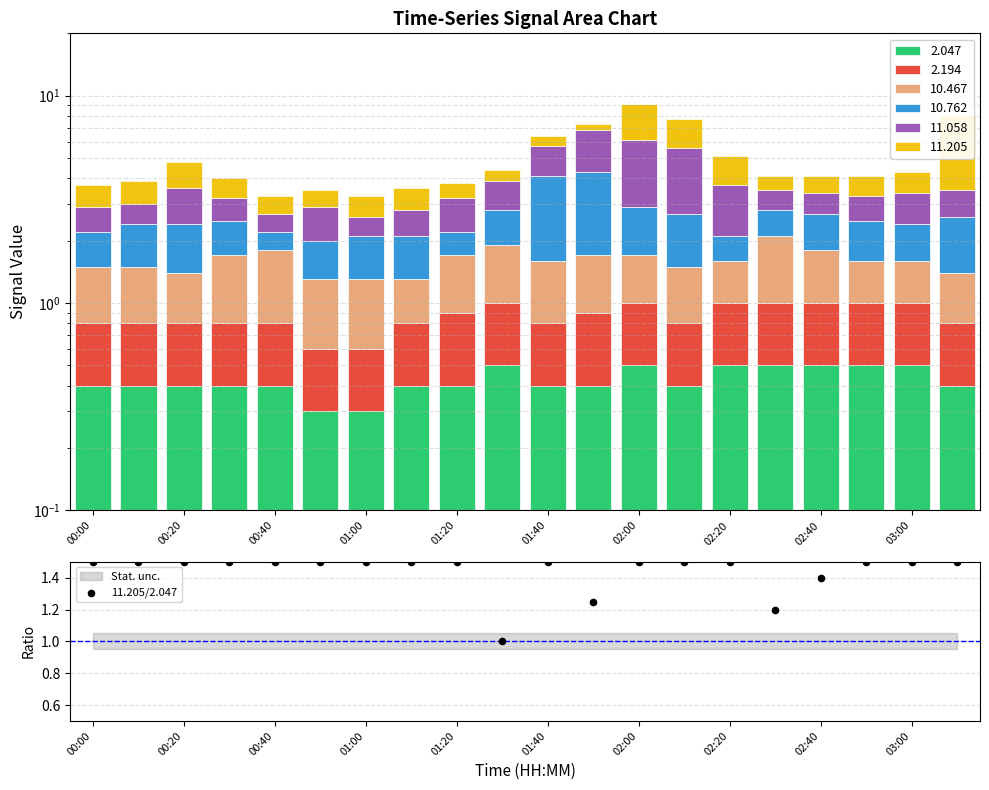

Which has a higher value, 11 or 10?

10